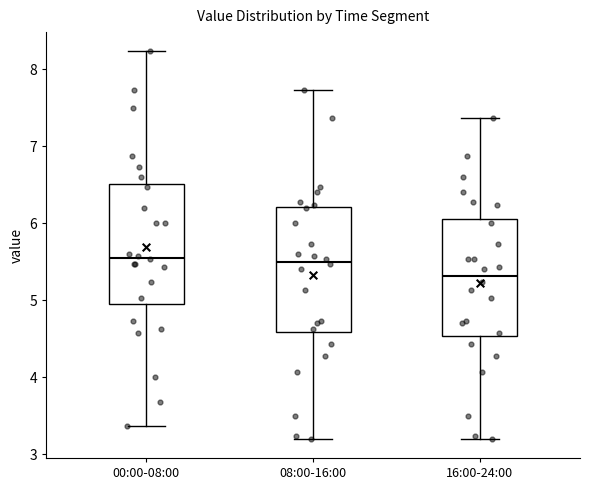

Reading left to right, transcribe this box plot: for each box, give where its median line is, the range the box spans, and where its two whiskers end, as read against the y-axis. The values are not printed on the chart, so give them approximately, as read against the axis.

00:00-08:00: median 5.6, box 5.0 to 6.5, whiskers 3.4 to 8.2
08:00-16:00: median 5.5, box 4.6 to 6.2, whiskers 3.2 to 7.7
16:00-24:00: median 5.3, box 4.5 to 6.1, whiskers 3.2 to 7.4